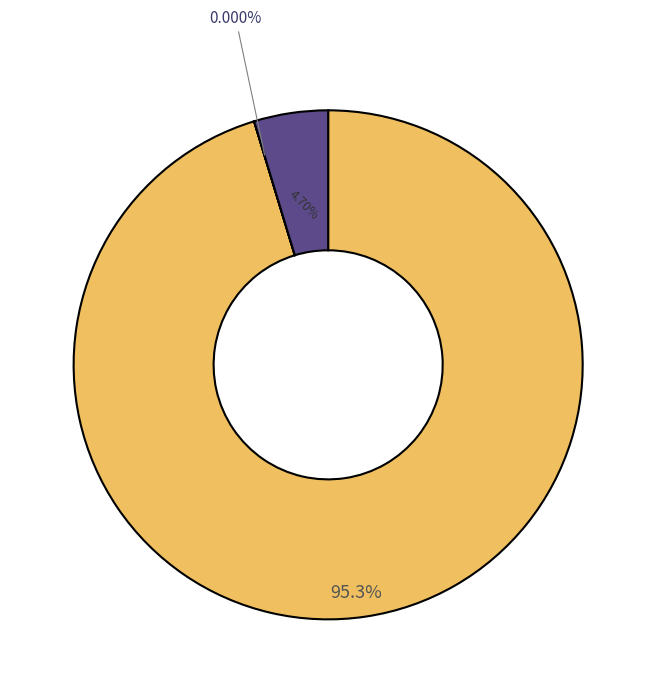

Does any single category account for the majority?

Yes